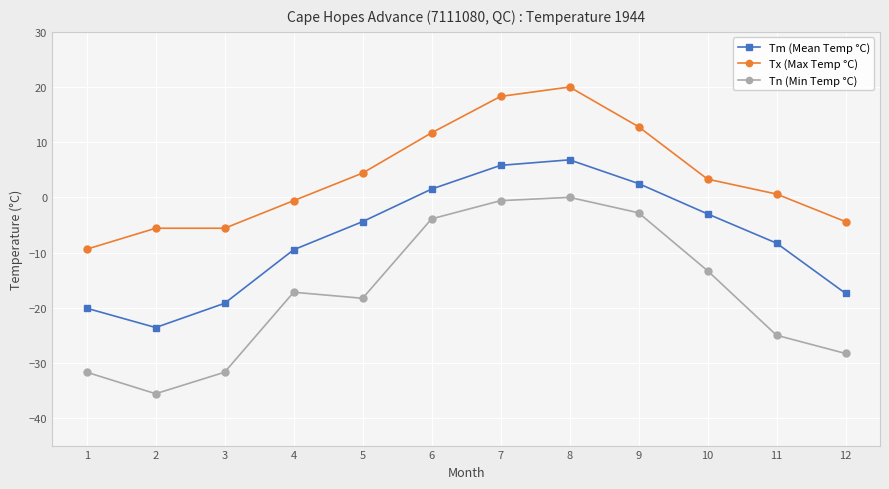

Which label corresponds to the smallest value in the chart?

2